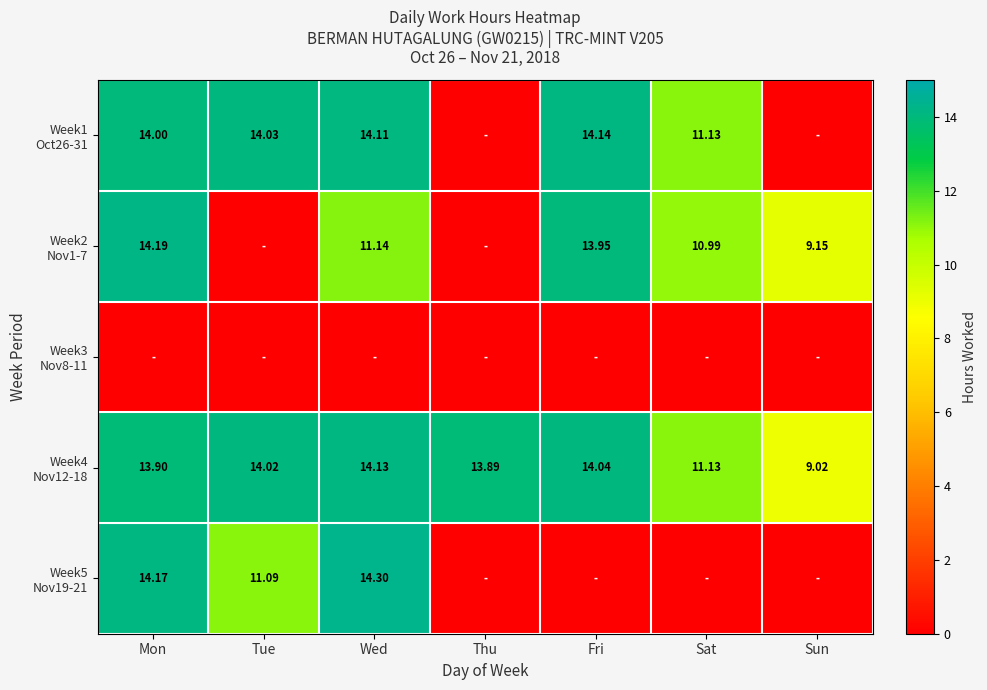

At which category is the sum across all series the highest?

Mon